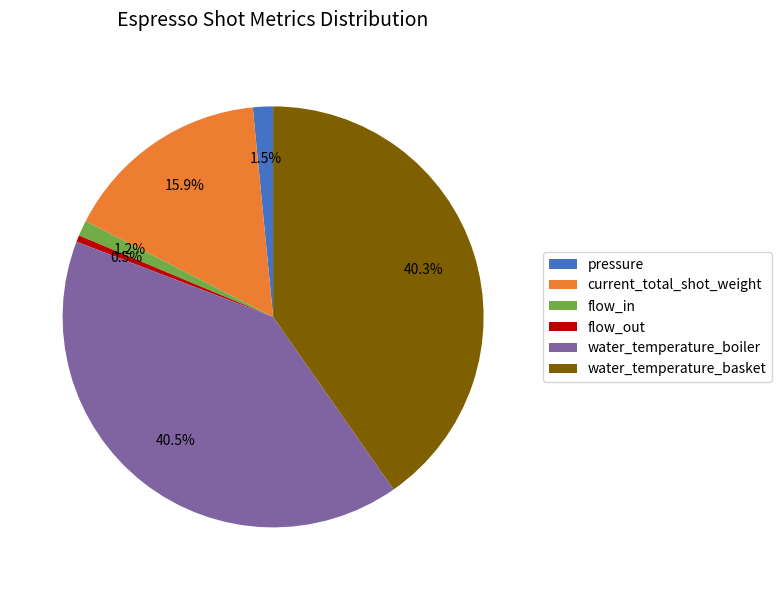

To the nearest percent, what is the average slice percentage?

17%